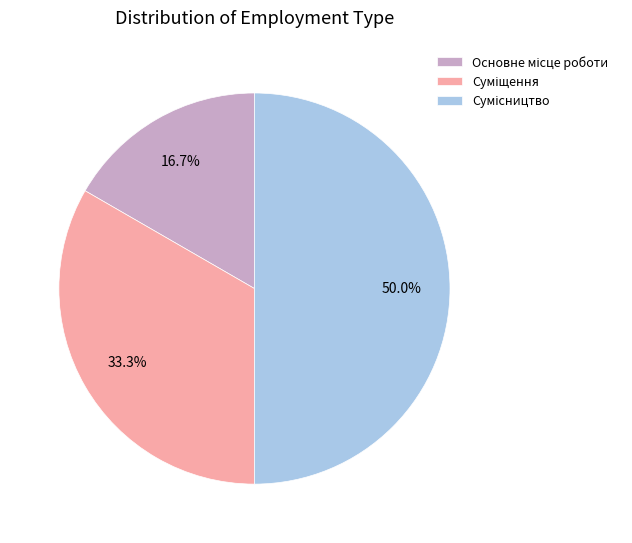

What is the total percentage of Сумісництво and Основне місце роботи?

66.7%